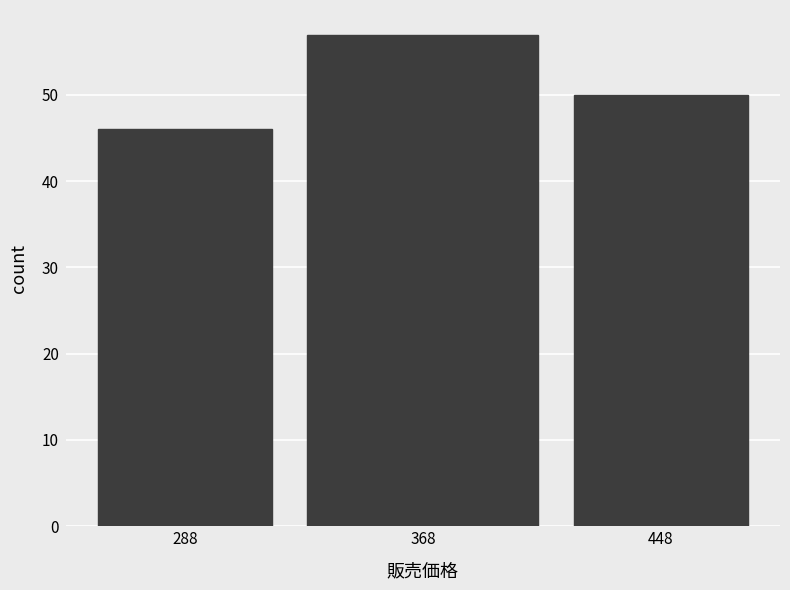

Reading right to left, transcribe all the data shown in this chart.

448=50	368=57	288=46